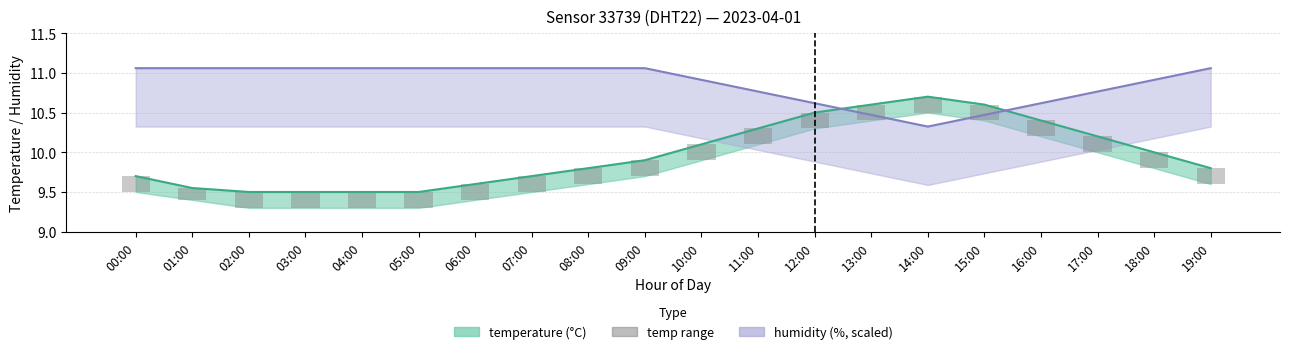

Reading left to right, what are all the values shown in this chart?

00:00=0.2	01:00=0.2	02:00=0.2	03:00=0.2	04:00=0.2	05:00=0.2	06:00=0.2	07:00=0.2	08:00=0.2	09:00=0.2	10:00=0.2	11:00=0.2	12:00=0.2	13:00=0.2	14:00=0.2	15:00=0.2	16:00=0.2	17:00=0.2	18:00=0.2	19:00=0.2